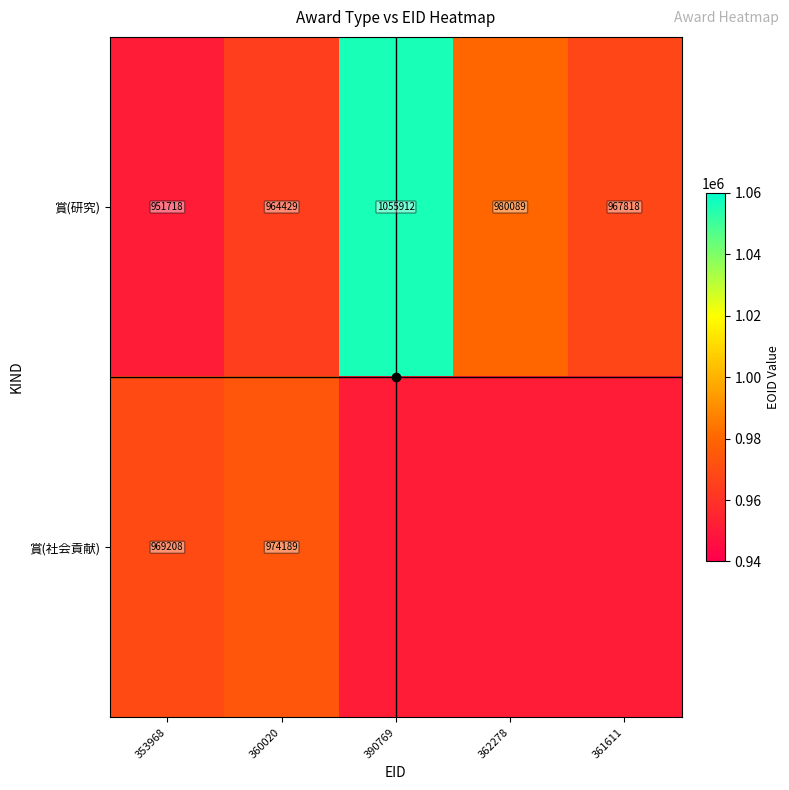

Is the value of 賞(研究) at 360020 greater than the value of 賞(社会貢献) at 390769?

Yes